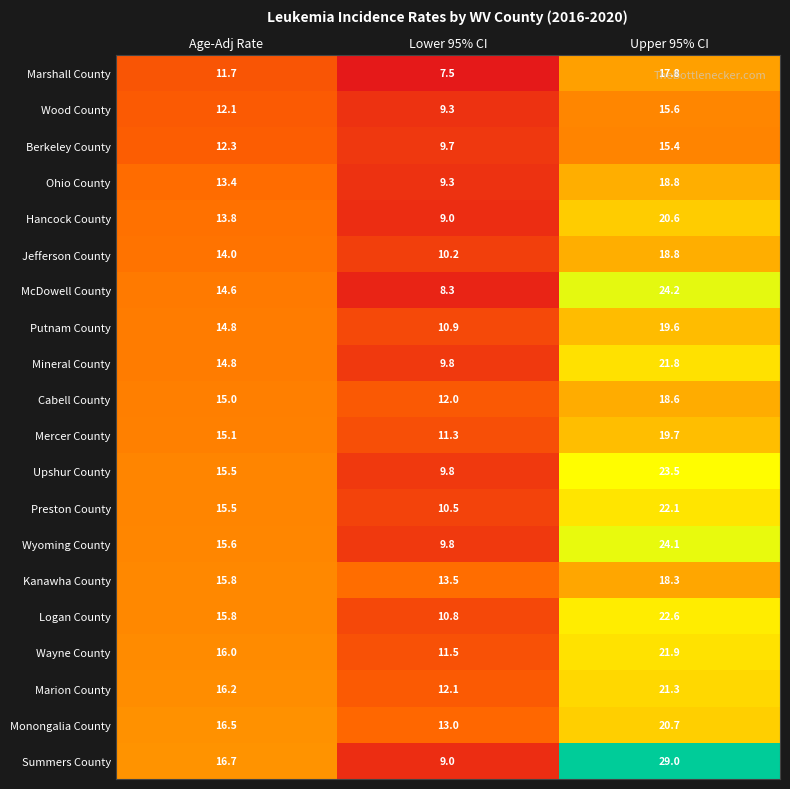

What is the sum of the Kanawha County values at Age-Adj Rate and Upper 95% CI?

34.1